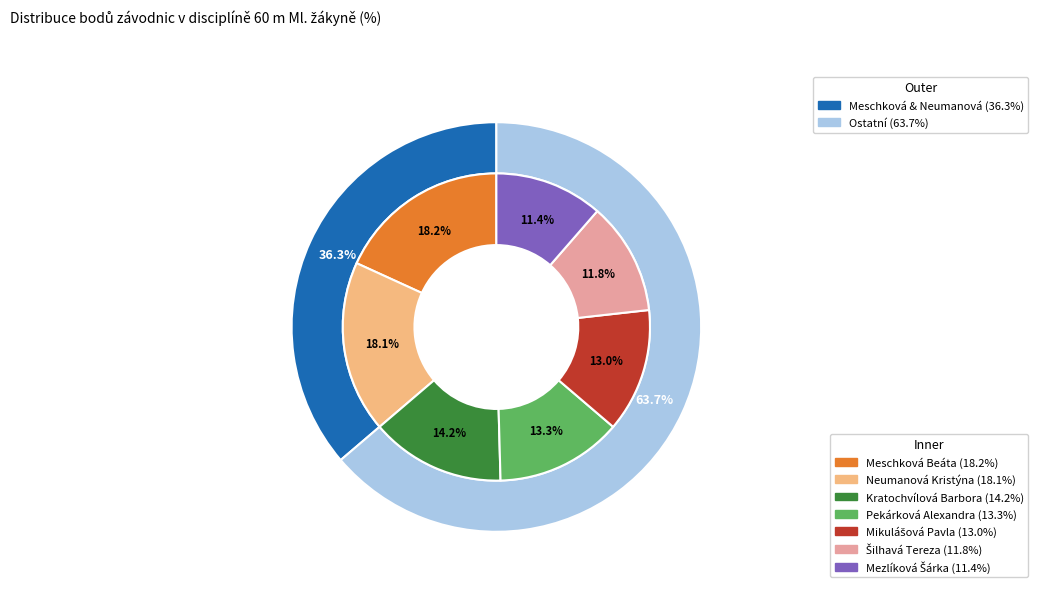

Rank the categories by value from lowest to highest.

Mezlíková Šárka, Šilhavá Tereza, Mikulášová Pavla, Pekárková Alexandra, Kratochvílová Barbora, Neumanová Kristýna, Meschková Beáta